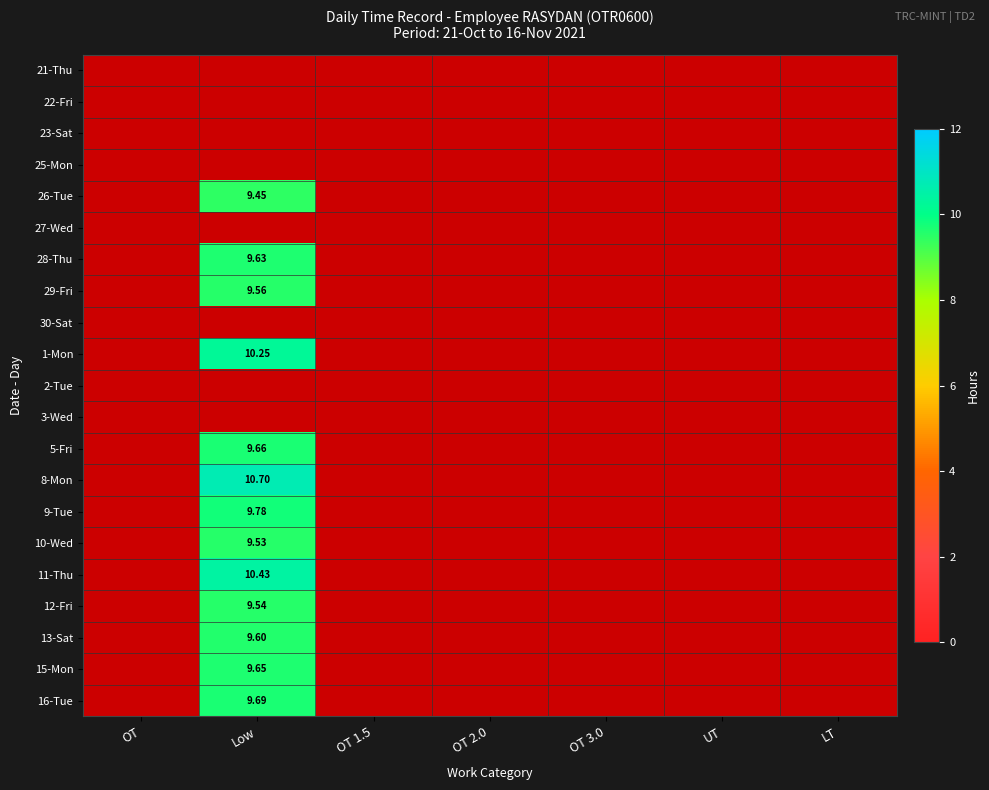

Between UT and OT 1.5, which is larger?

OT 1.5